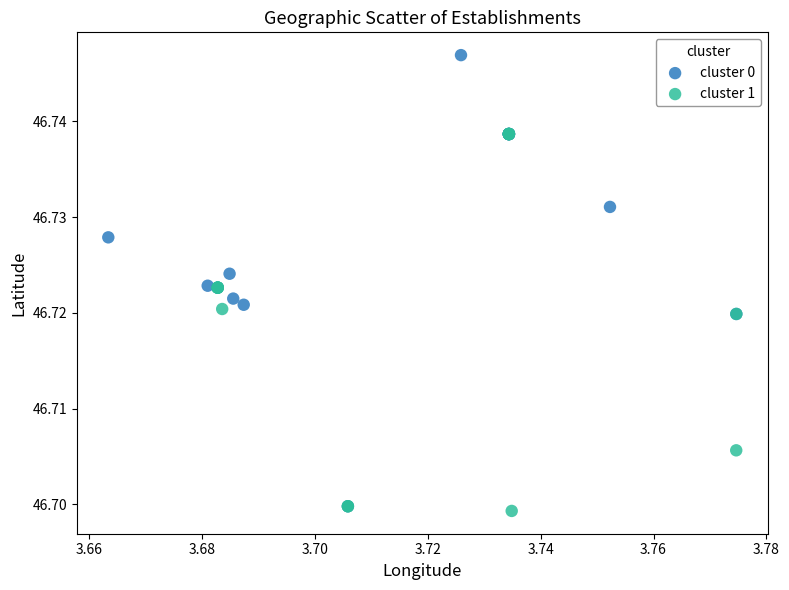

Which series contains the highest Y value?

cluster 0